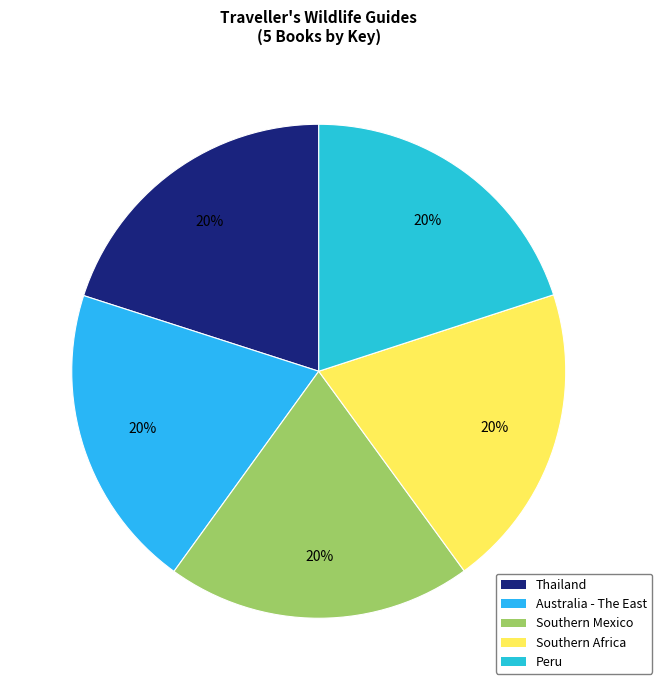

Count the number of slices in the pie.

5